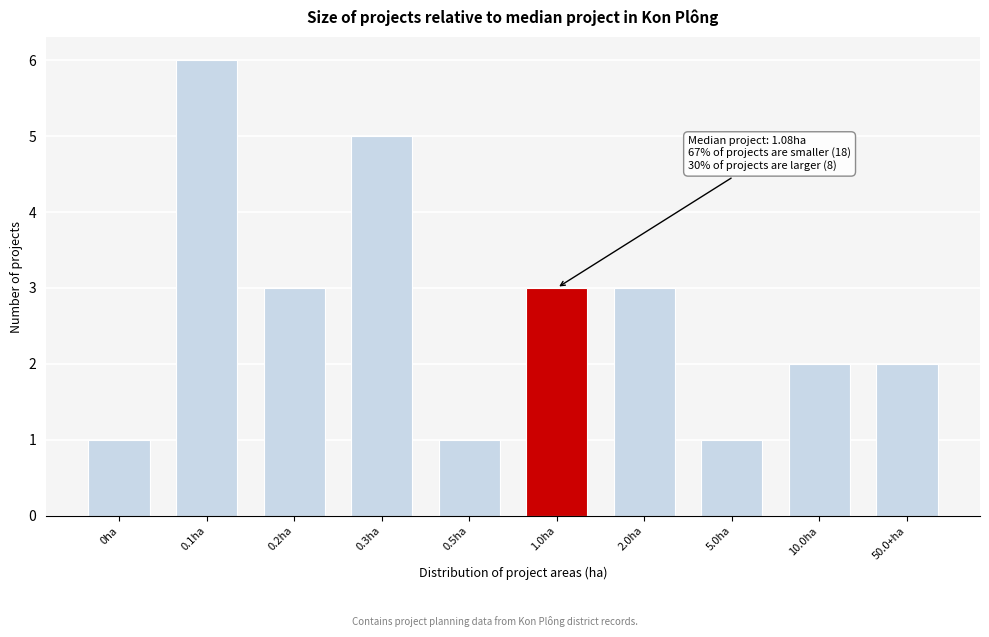

Reading left to right, transcribe all the data shown in this chart.

1	6	3	5	1	3	3	1	2	2